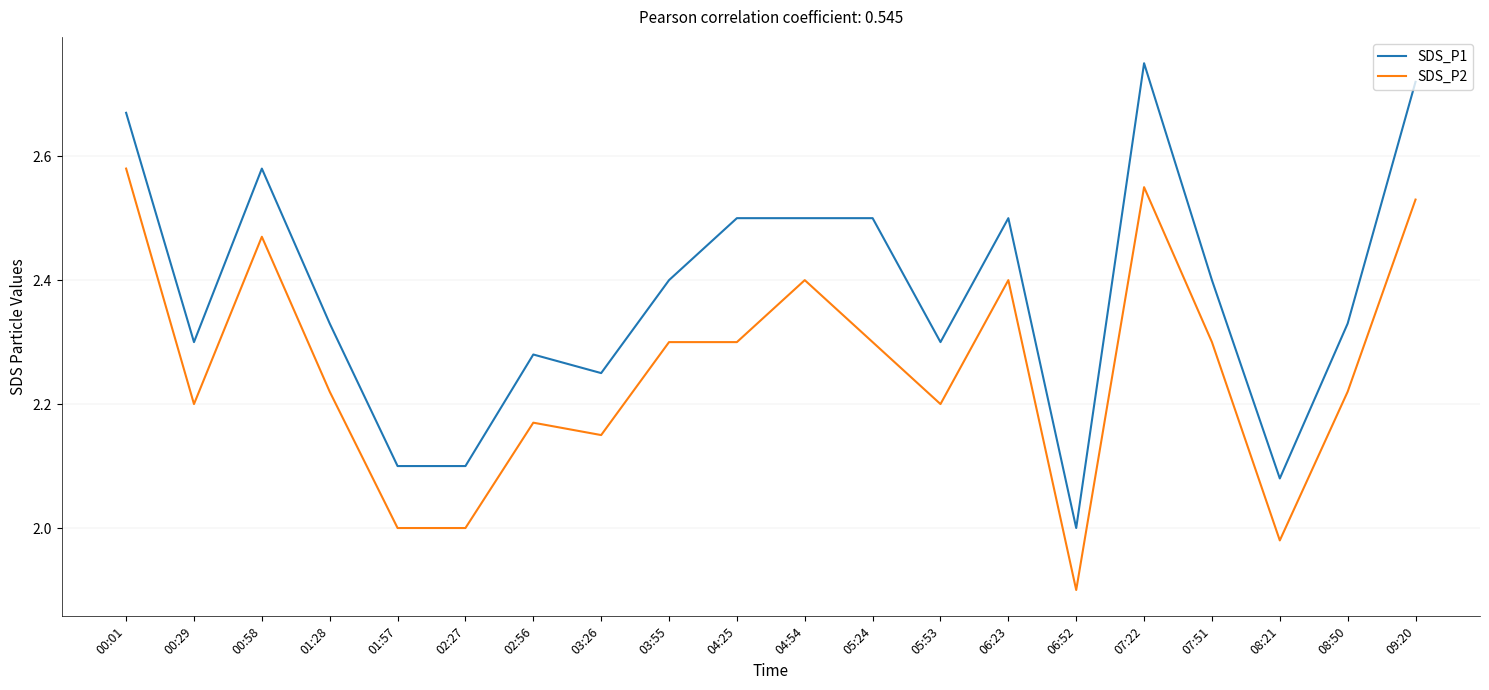

Count the number of data series in this chart.

2